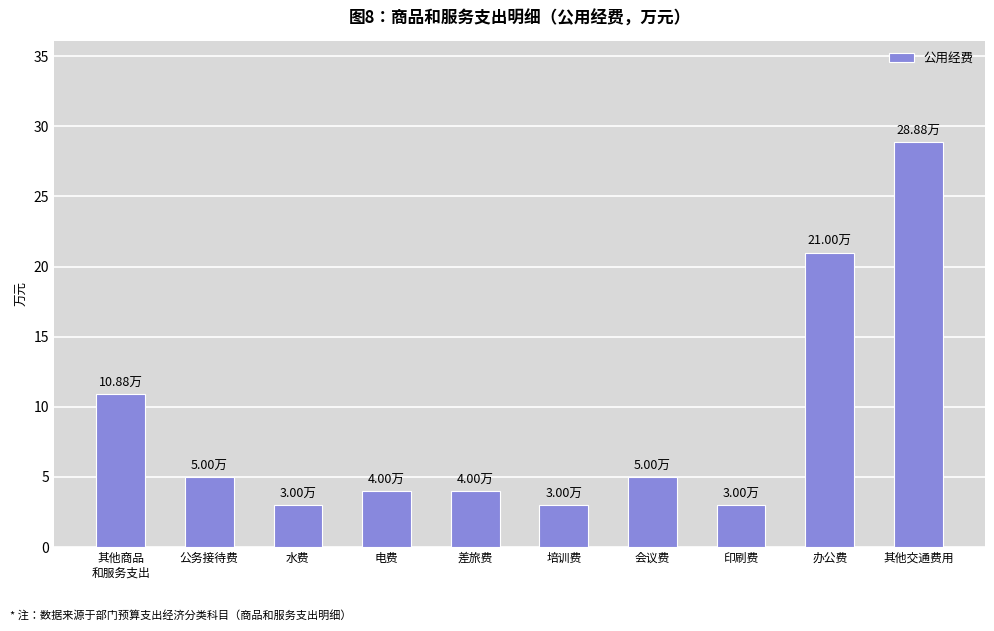

Reading left to right, extract all data points from this chart.

其他商品
和服务支出=10.9	公务接待费=5.0	水费=3.0	电费=4.0	差旅费=4.0	培训费=3.0	会议费=5.0	印刷费=3.0	办公费=21.0	其他交通费用=28.9